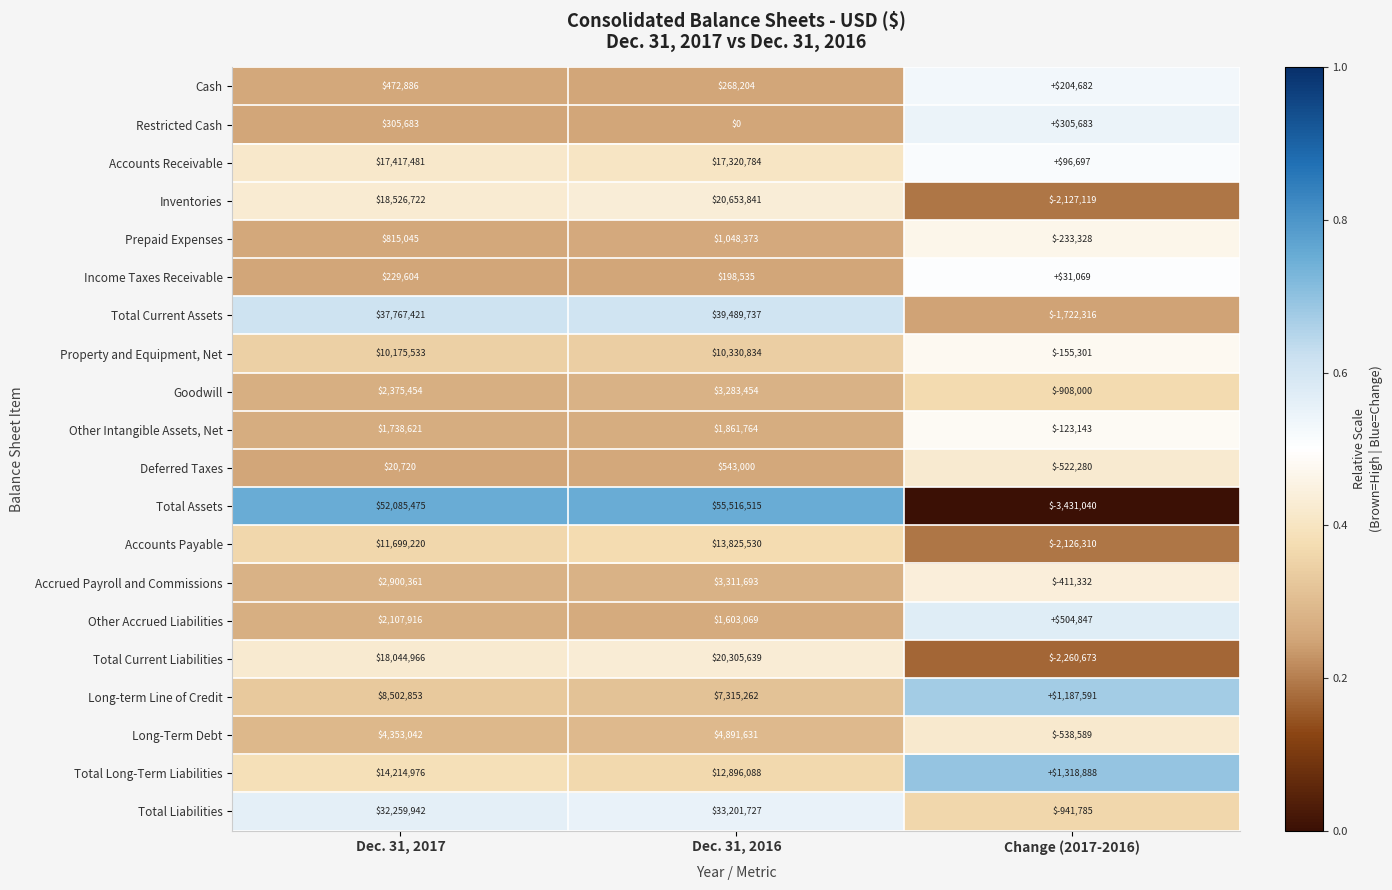

What is the maximum value shown in the chart?

55516515